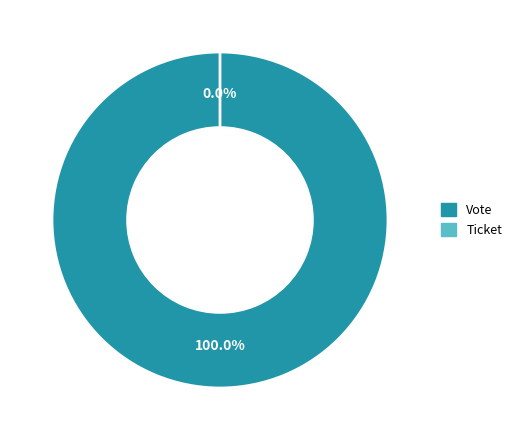

Which slice is the smallest?

Ticket